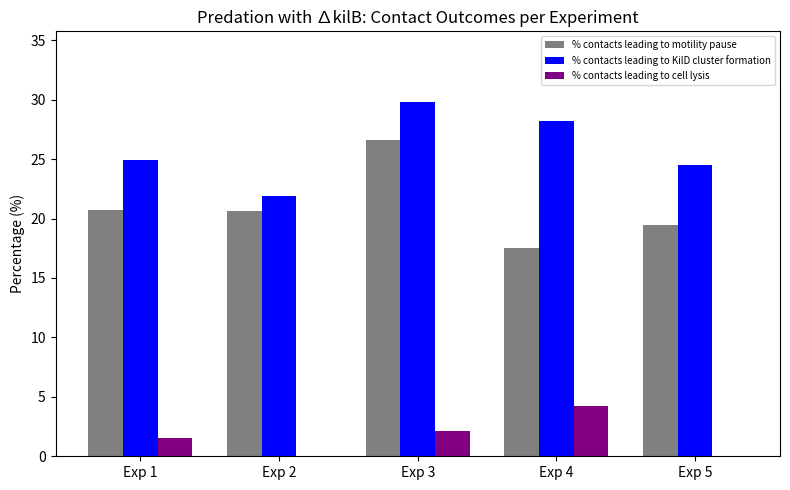

What is the difference between the % contacts leading to motility pause values at Exp 5 and Exp 1?

1.3